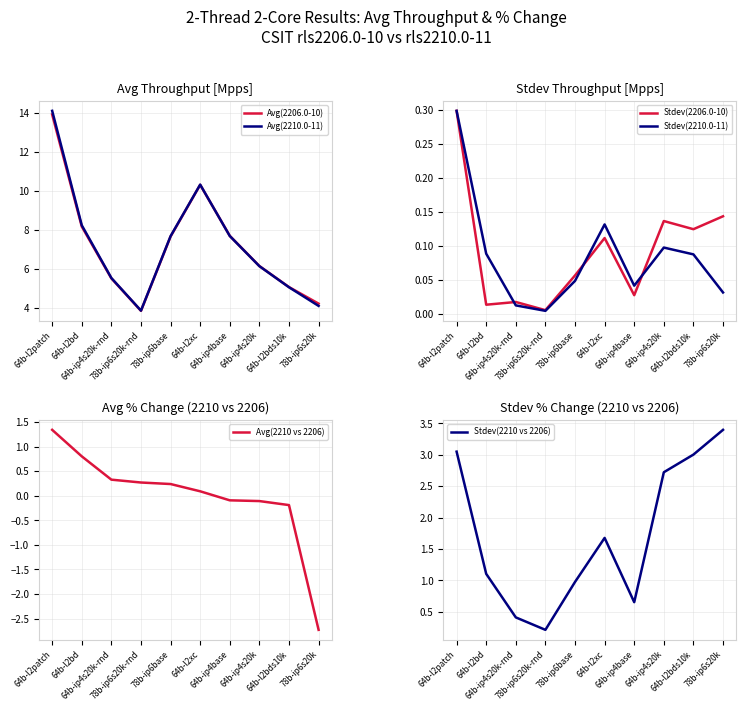

True or false: Stdev(2210 vs 2206) has a value of 3.0 at 64b-l2patch.

True